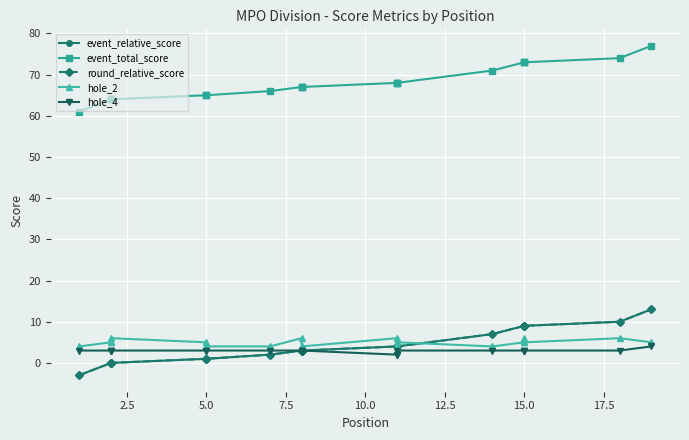

How many data points in hole_4 are above 3?

1